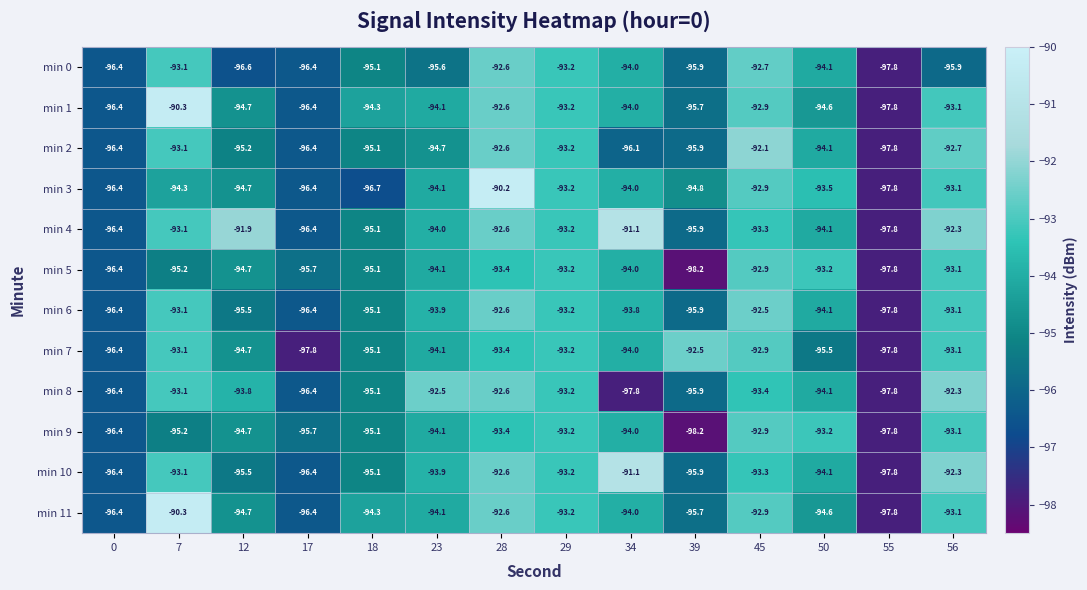

True or false: min 1 has a value of -96.4 at 0.

True